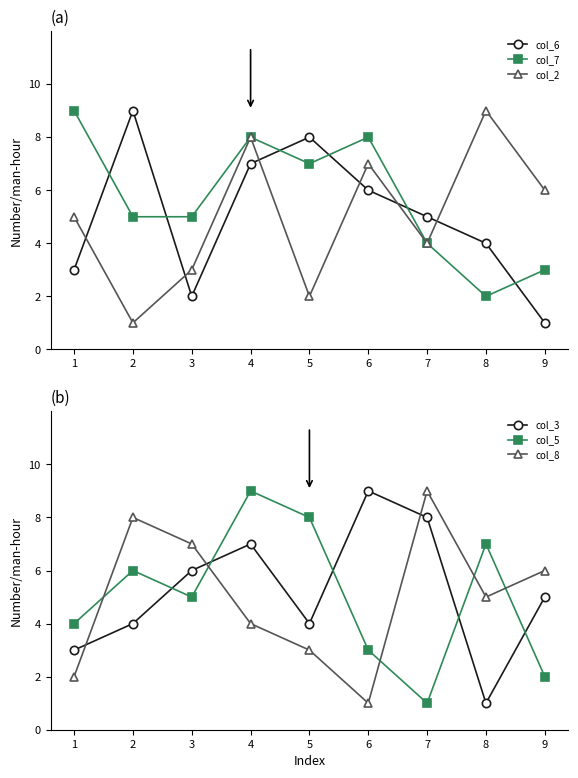

How many interior local valleys does the col_5 series have?

2